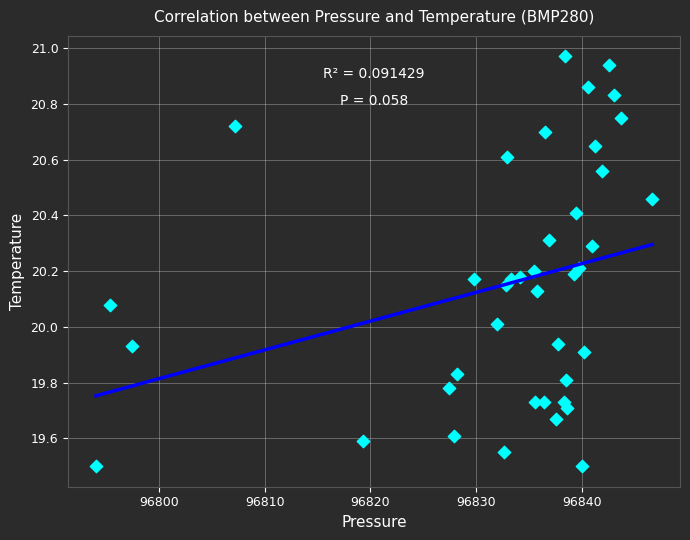

What is the range of Y values (max minus min)?

1.5